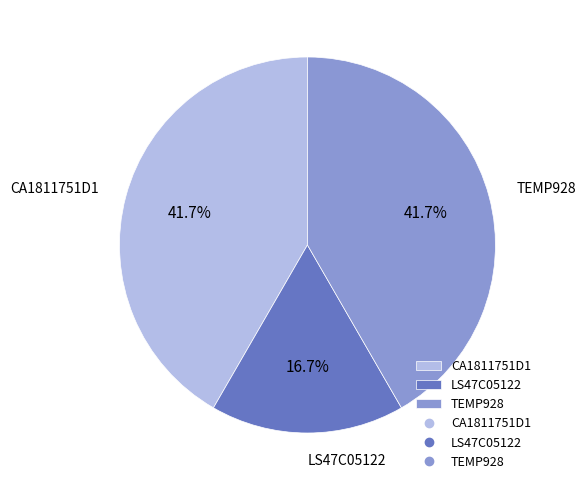

What is the smallest slice in the pie chart?

LS47C05122